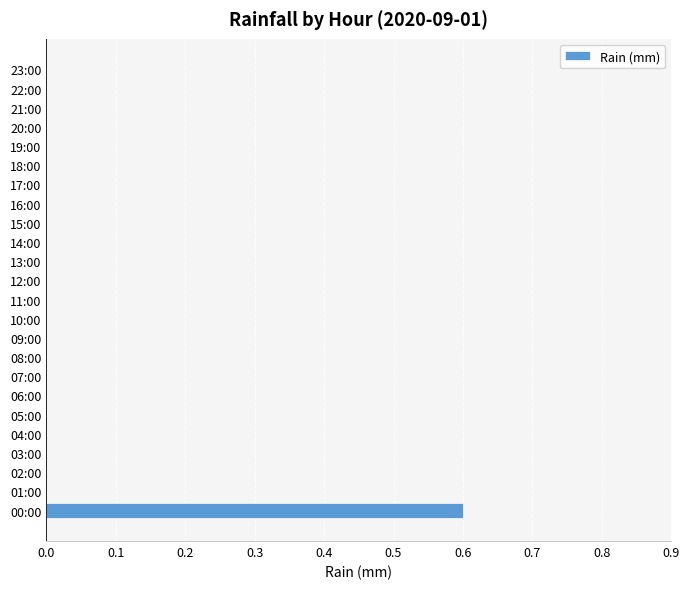

The chart shows a value of -0.2 at 06:00. True or false?

False